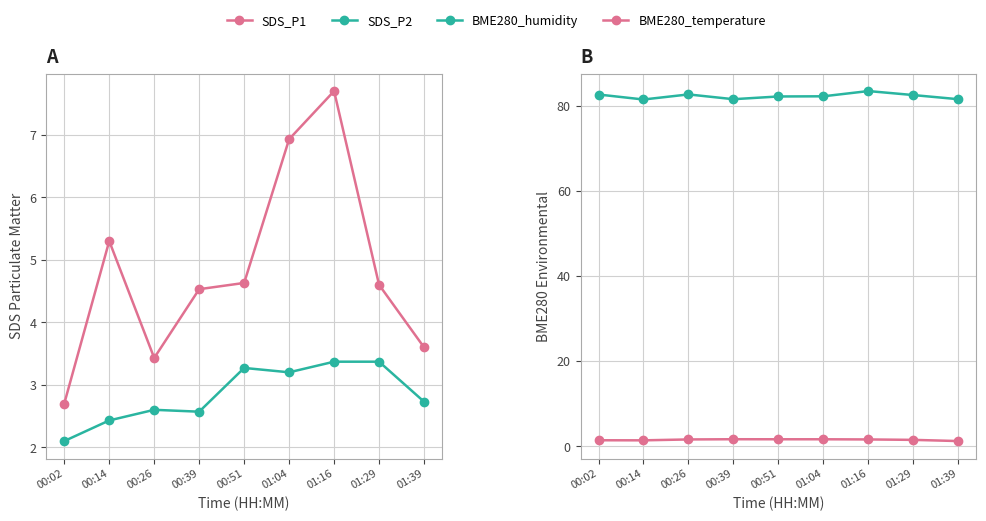

How many values in the SDS_P1 series exceed 4?

6